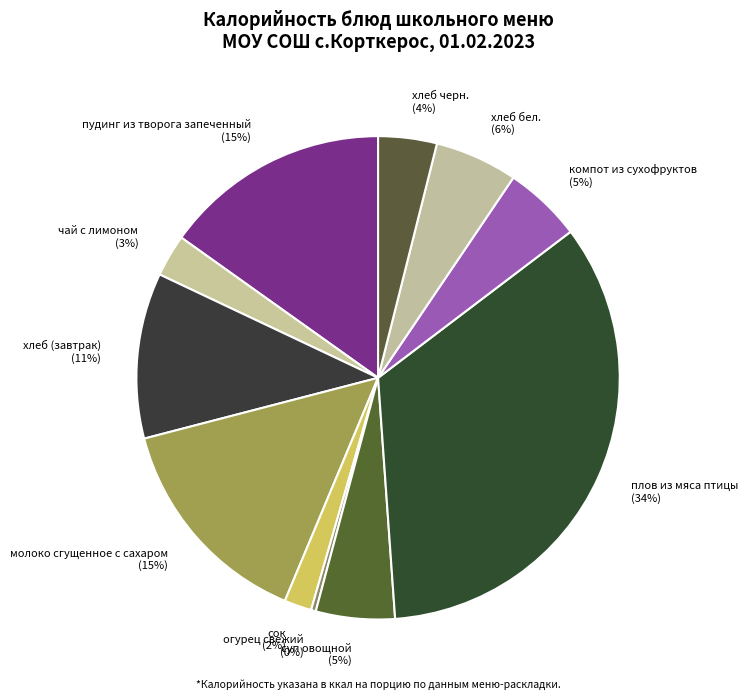

Do компот из сухофруктов and хлеб (завтрак) together represent more than half of the pie?

No